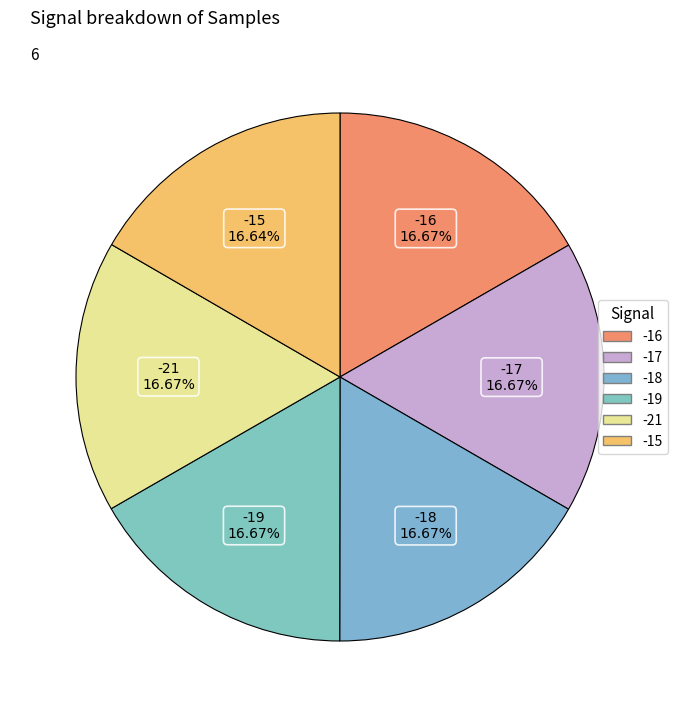

How many slices are in this pie chart?

6